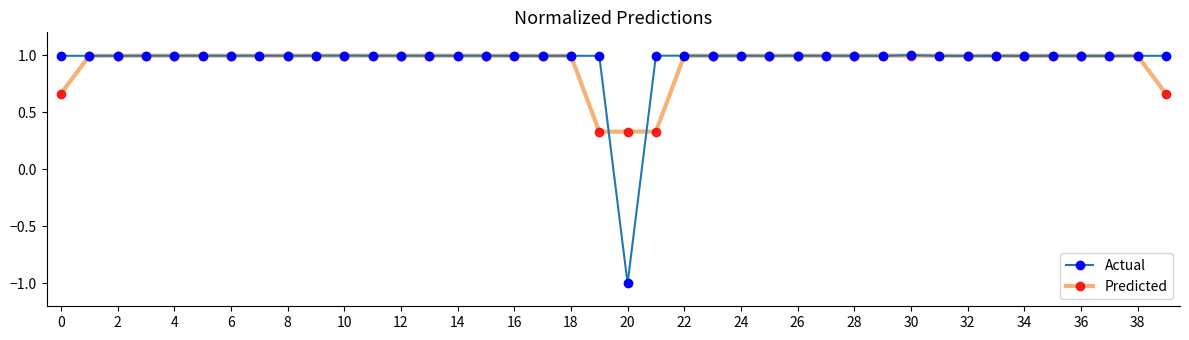

What is the lowest value of the Actual series?

-1.0